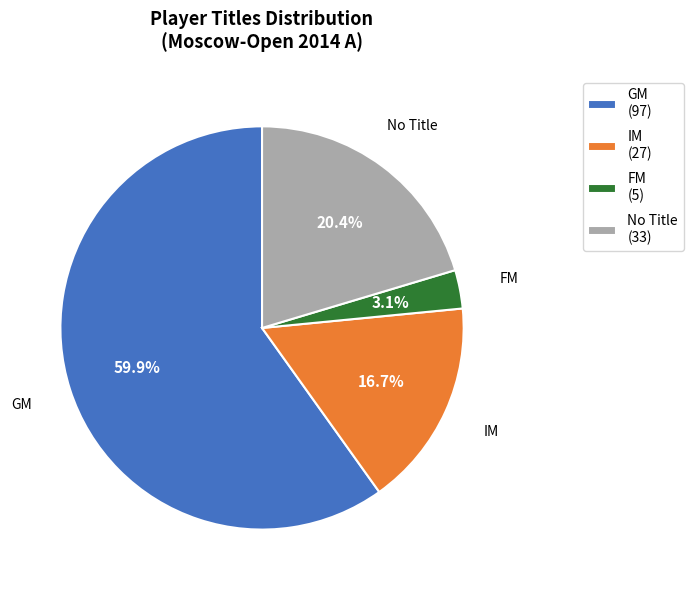

How many segments does this pie chart have?

4